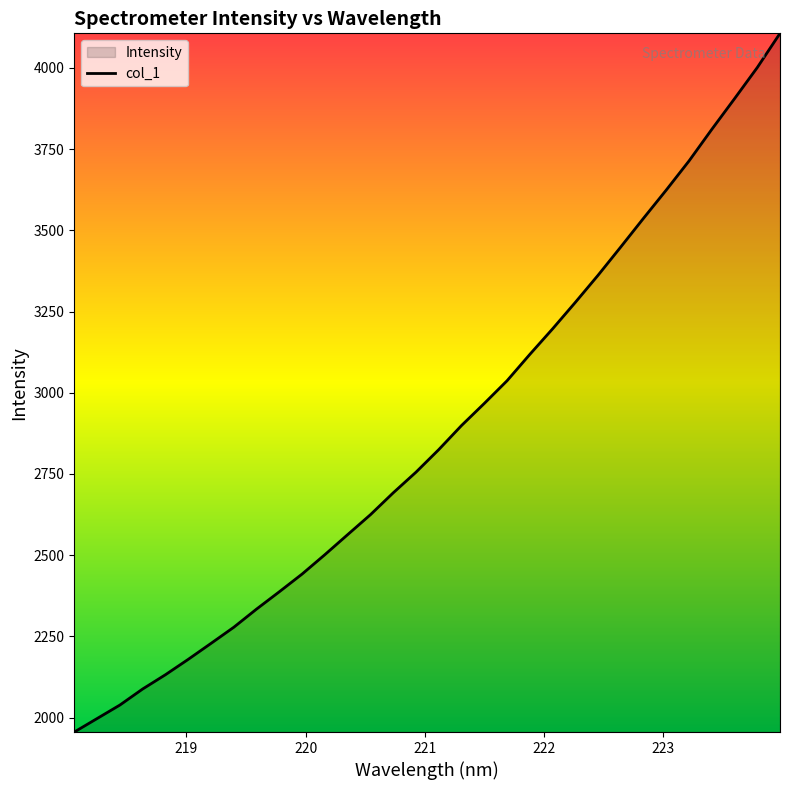

What is the minimum value shown in the chart?

1955.8